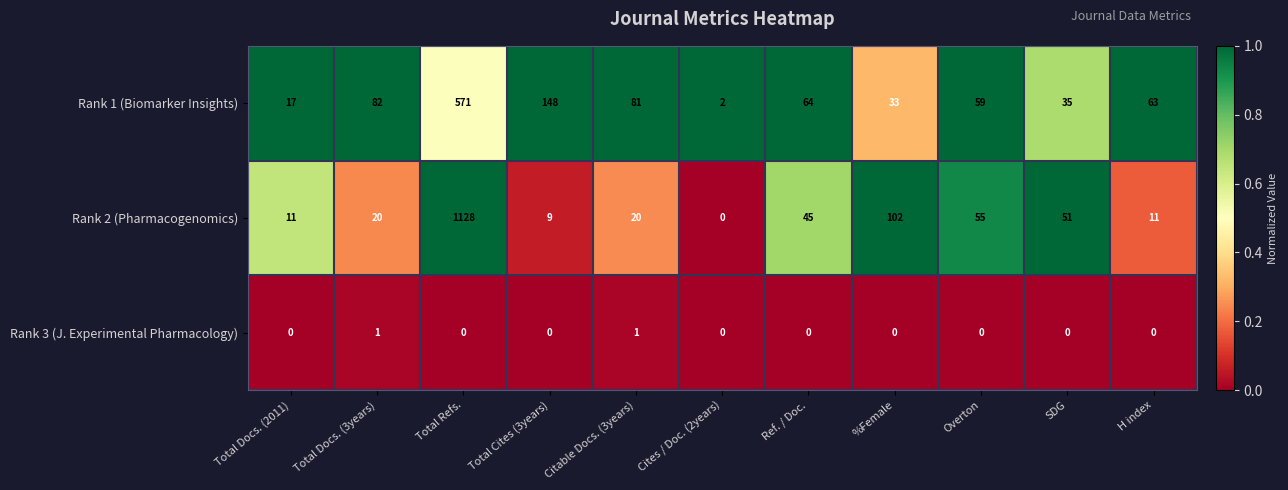

What is the average value of the Rank 1 (Biomarker Insights) series?

105